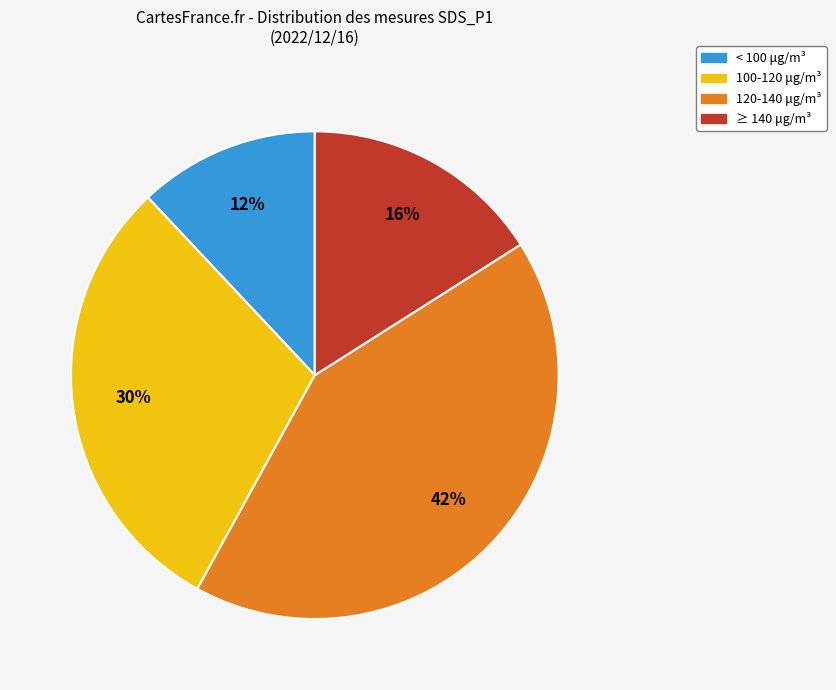

Is there any slice that represents more than half of the pie?

No